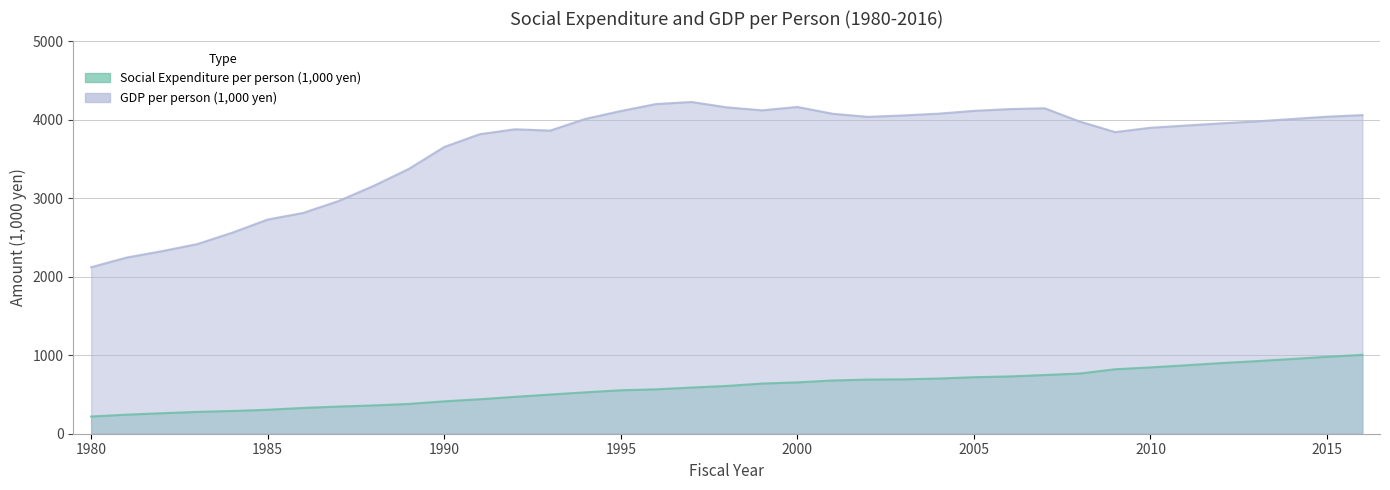

List the series in order of their overall mean, highest first.

GDP per person (1,000 yen), Social Expenditure per person (1,000 yen)